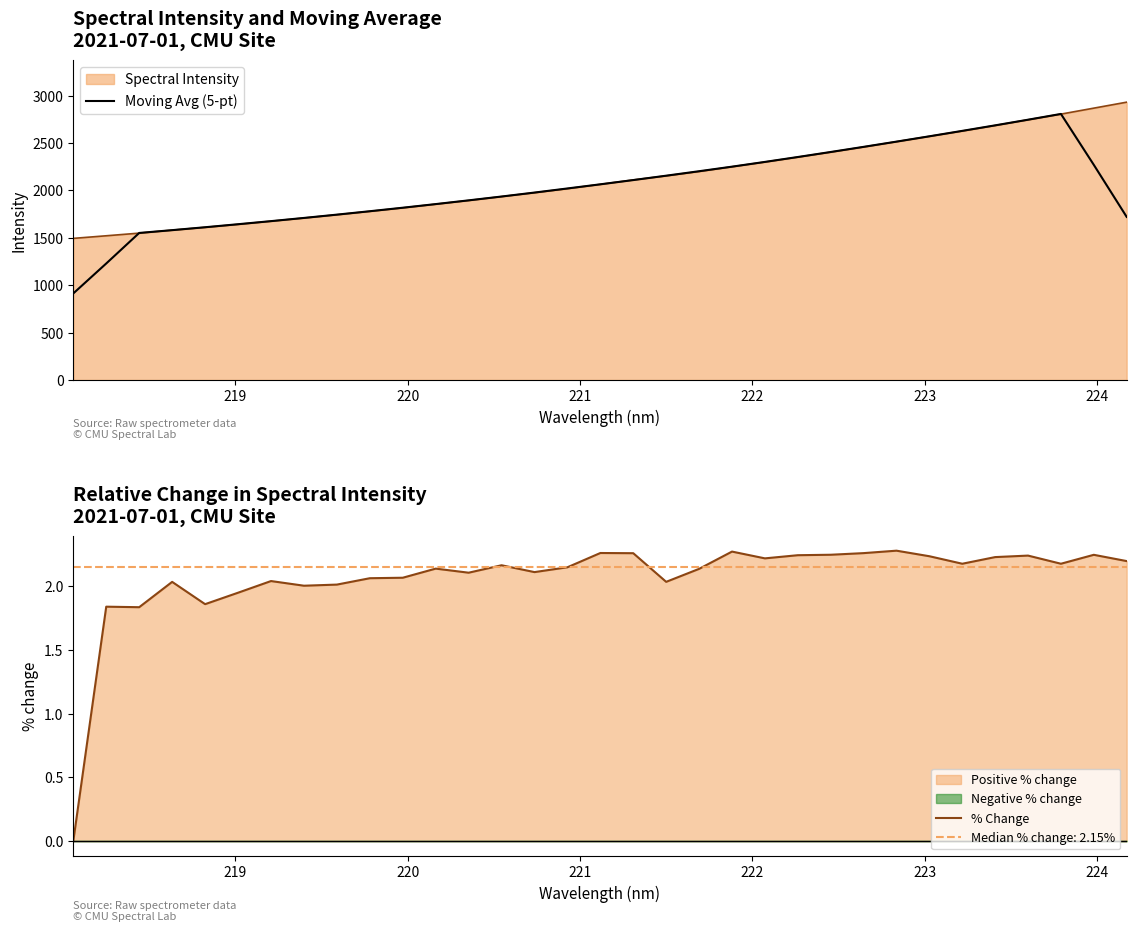

What is the maximum value for Moving Avg (5-pt)?

2808.0